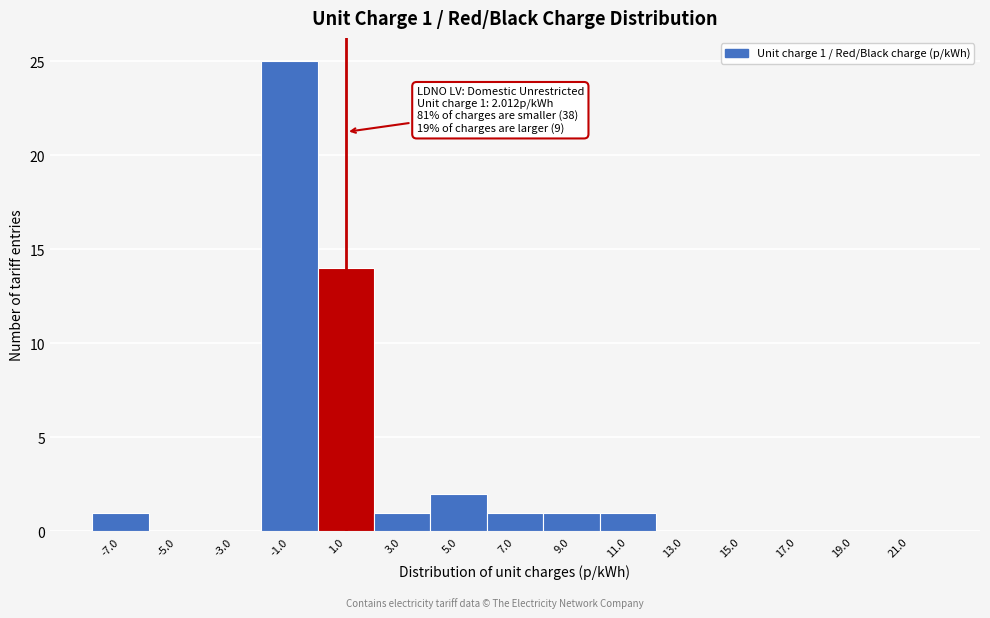

Reading left to right, what are all the values shown in this chart?

-7.0=1	-5.0=0	-3.0=0	-1.0=25	1.0=14	3.0=1	5.0=2	7.0=1	9.0=1	11.0=1	13.0=0	15.0=0	17.0=0	19.0=0	21.0=0